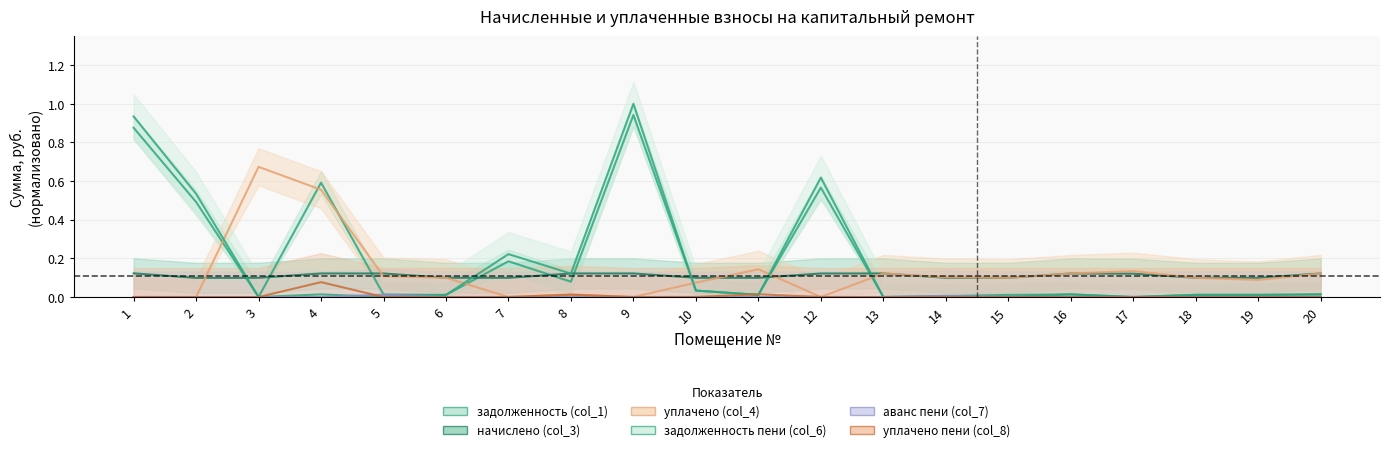

The начислено (col_3) series shows 0.1 at 13. True or false?

True